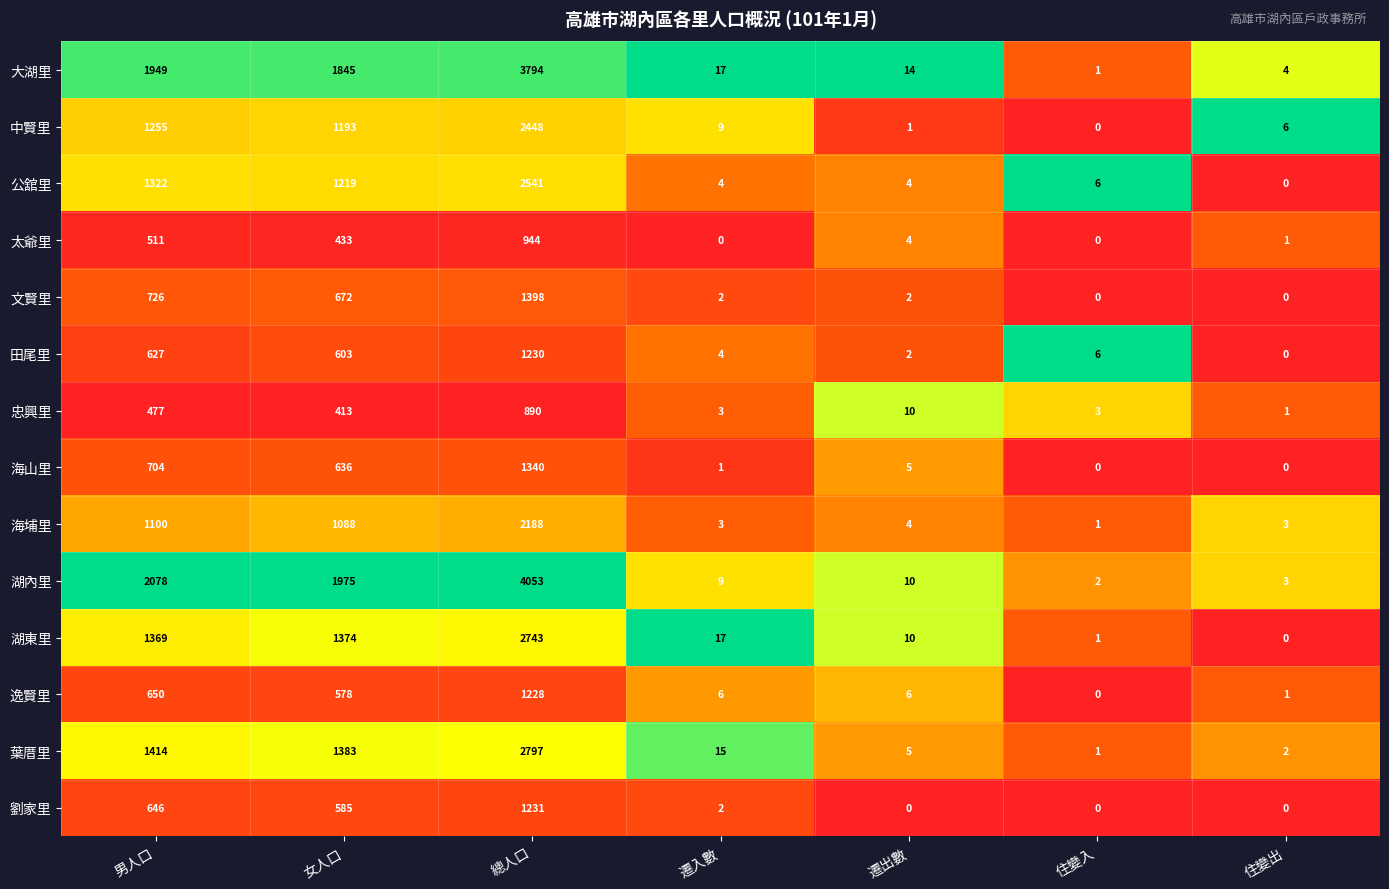

At which category does the chart reach its peak across all series?

總人口